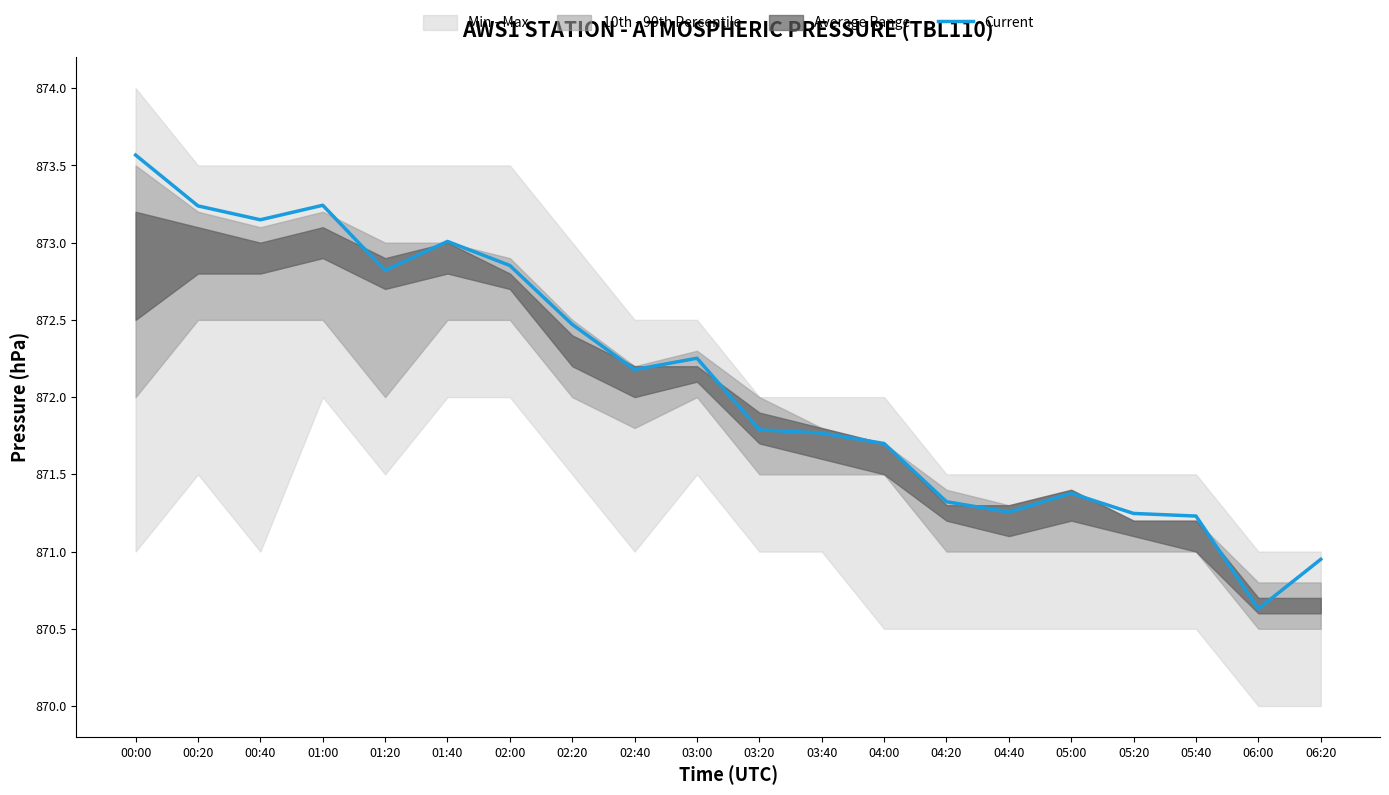

Rank the categories by value from highest to lowest.

00:00, 01:00, 00:20, 00:40, 01:40, 02:00, 01:20, 02:20, 03:00, 02:40, 03:20, 03:40, 04:00, 05:00, 04:20, 04:40, 05:20, 05:40, 06:20, 06:00